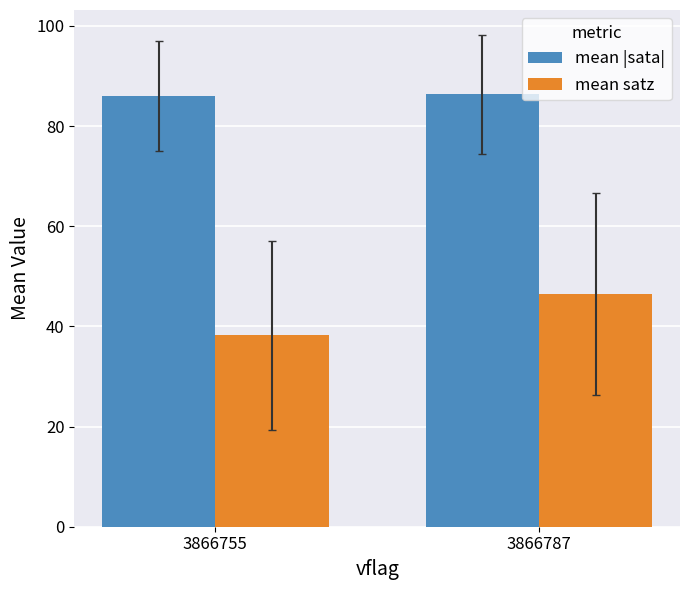

How many categories are shown in the chart?

2